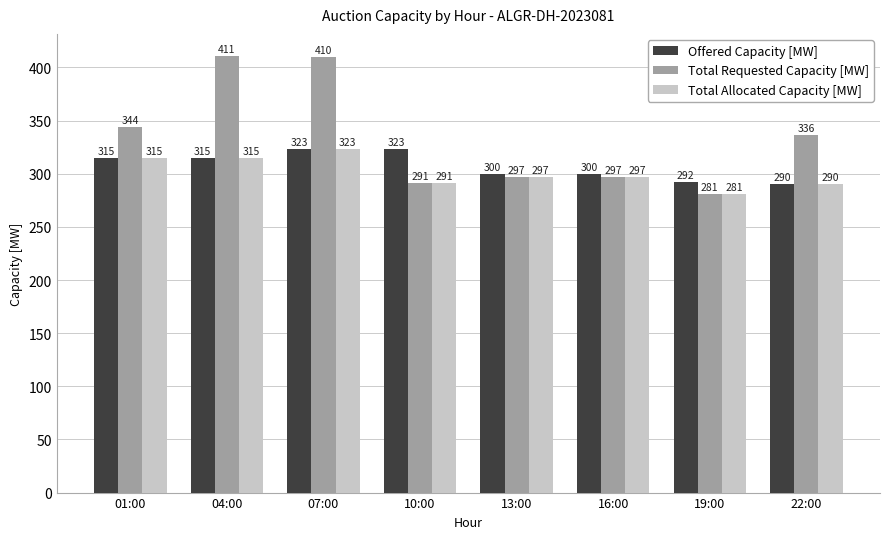

Count the number of categories in the chart.

8